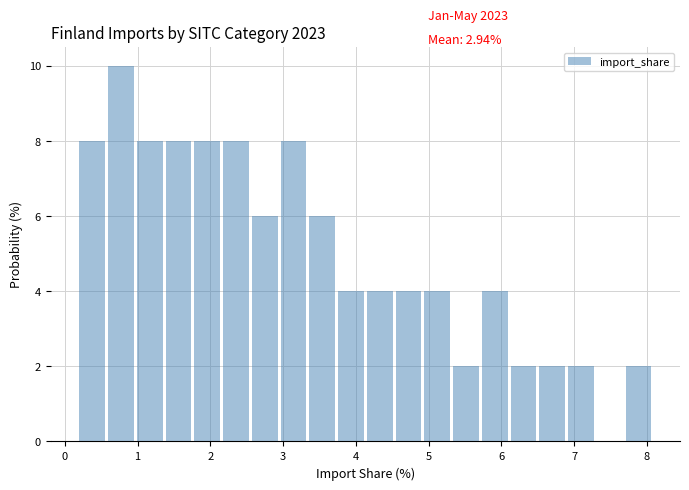

Around what value on the x-axis is the tallest bar? Give the approximate position of its centre, as read against the axis.

0.8